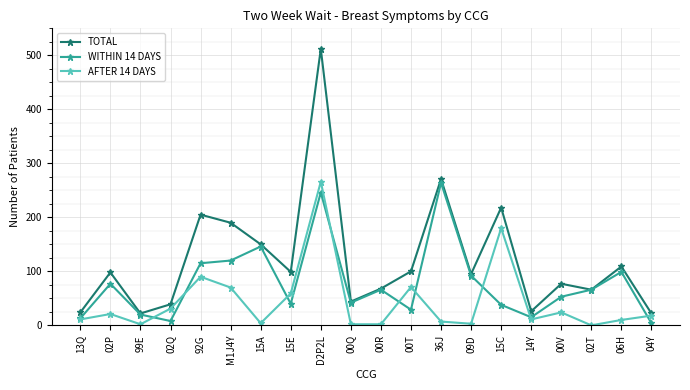

List the series in order of their overall mean, highest first.

TOTAL, WITHIN 14 DAYS, AFTER 14 DAYS